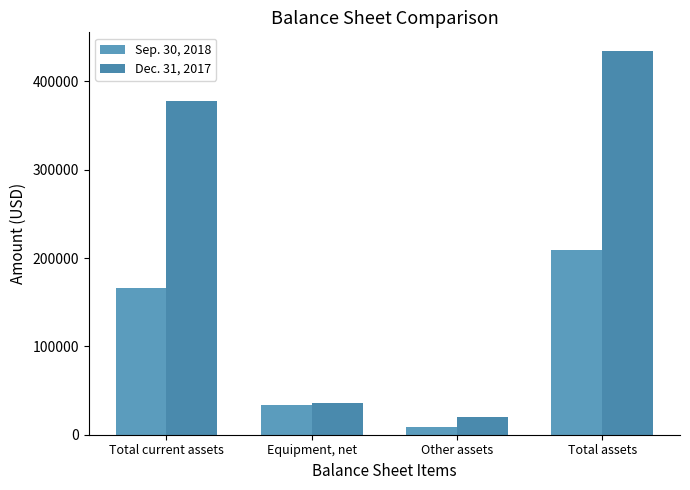

Which series has the widest spread of values?

Dec. 31, 2017